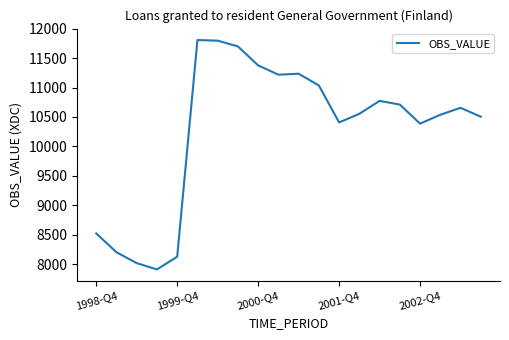

What is the greatest value displayed?

11808